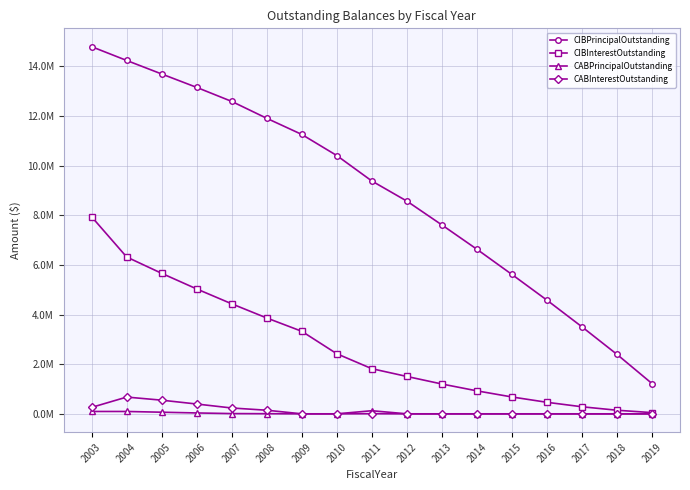

What are all the series names shown in the legend?

CIBPrincipalOutstanding, CIBInterestOutstanding, CABPrincipalOutstanding, CABInterestOutstanding